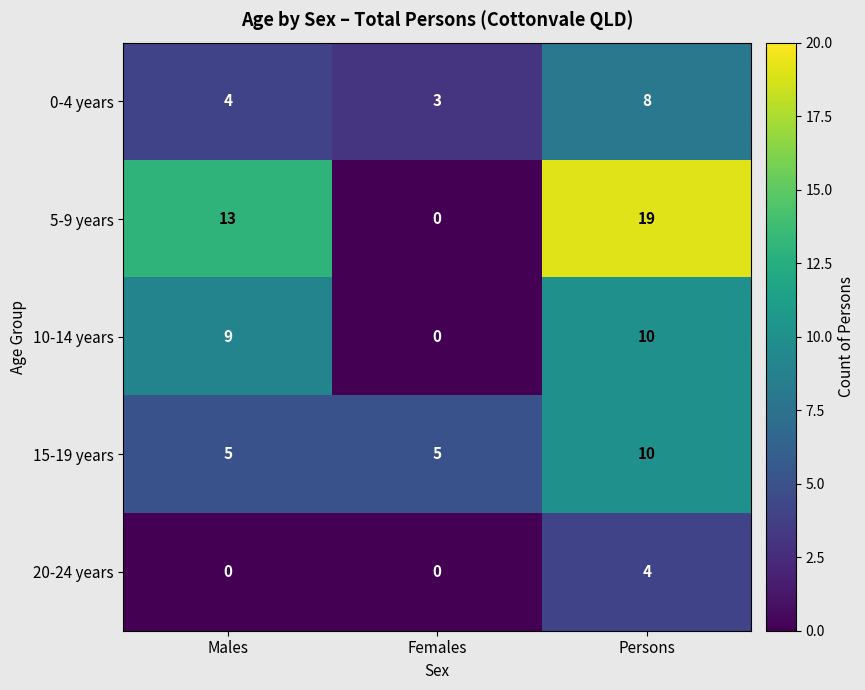

How many 20-24 years values are between 0 and 4?

3